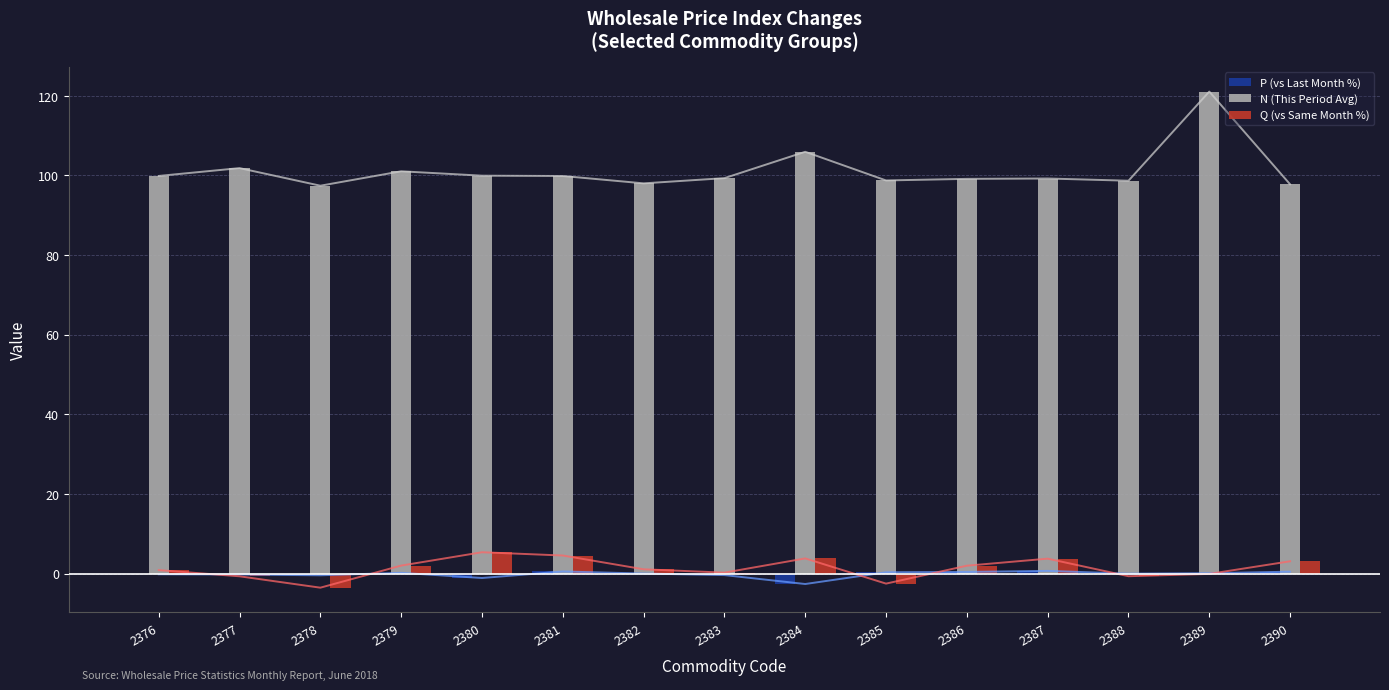

Rank the series at 2376 from highest to lowest value.

N (This Period Avg), Q (vs Same Month %), P (vs Last Month %)